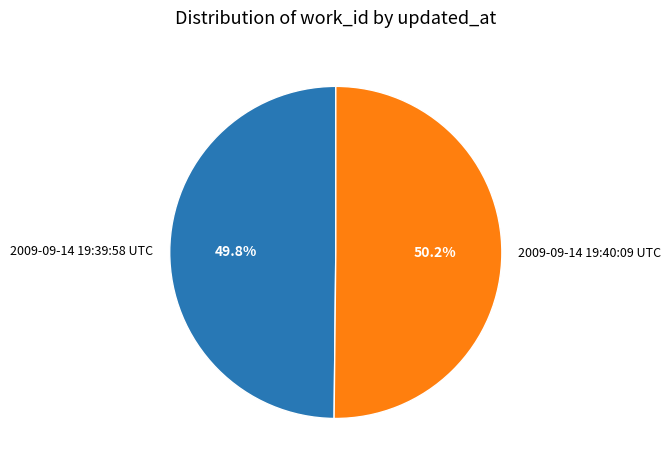

How many slices are in this pie chart?

2